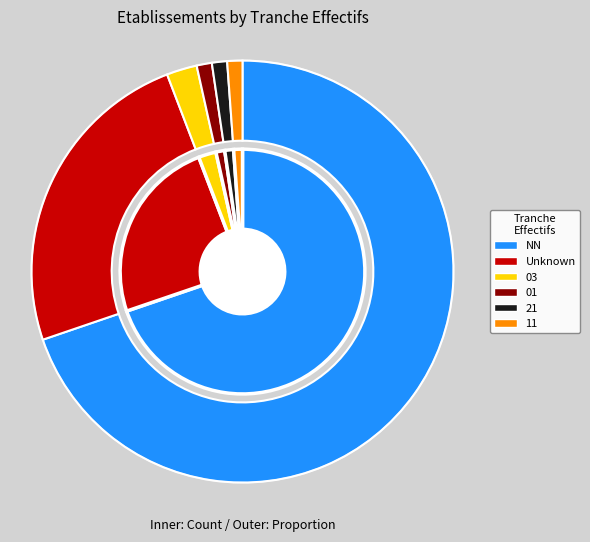

The 11 slice represents 11% of the pie. True or false?

False